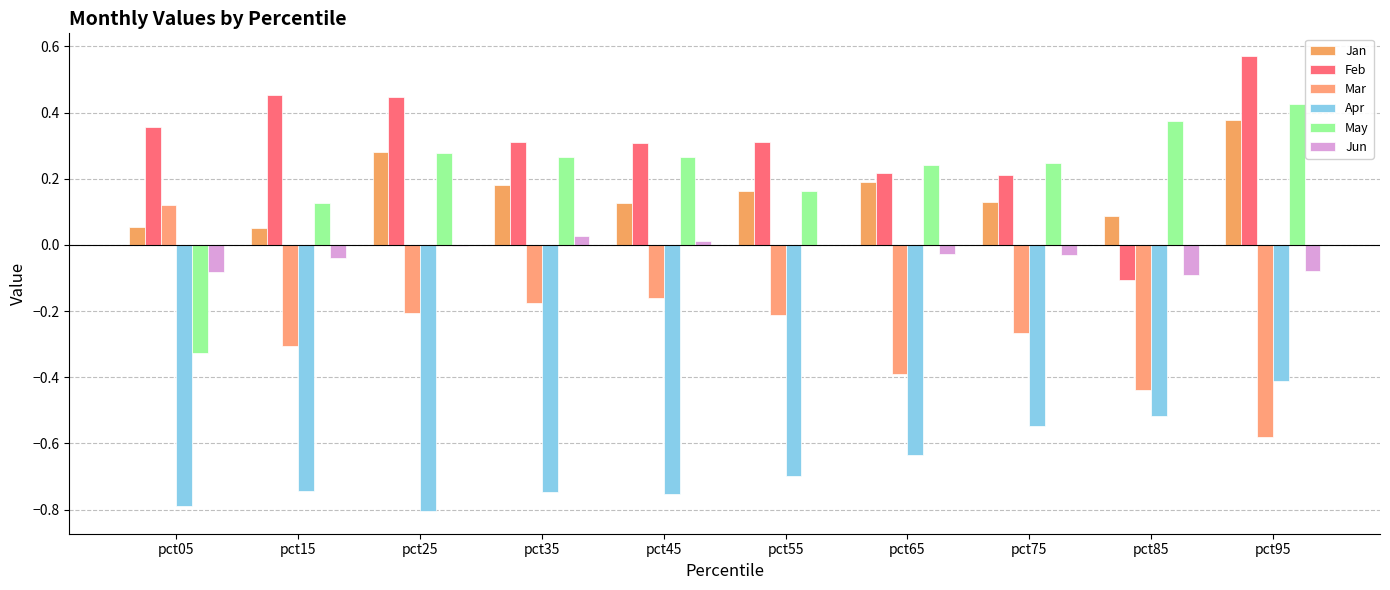

Where is Apr nearest to the value 0?

pct95